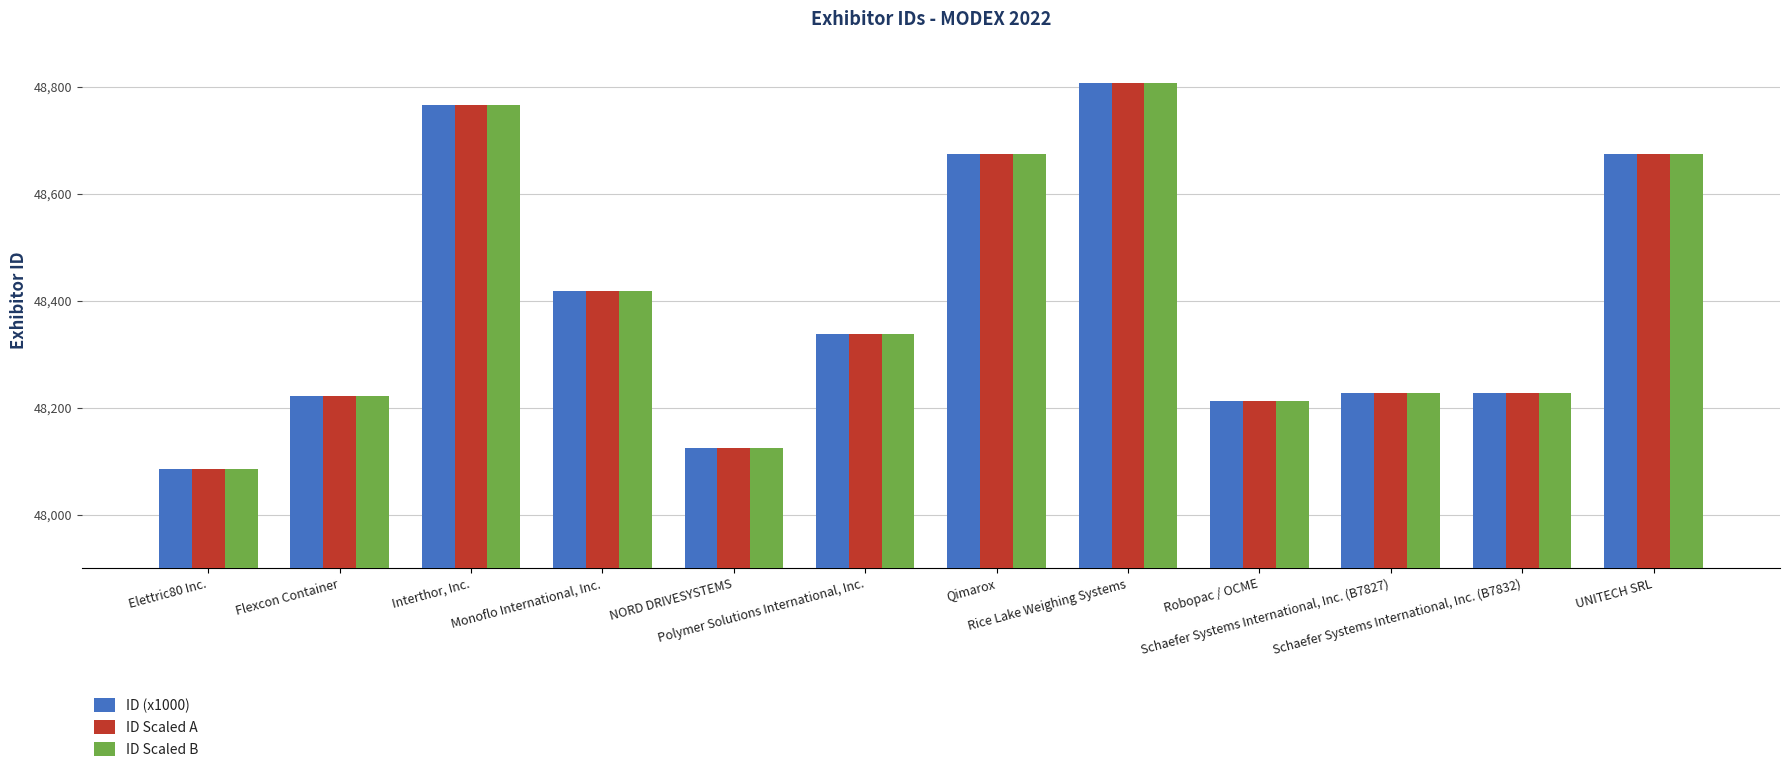

Are the bars grouped side by side (vs. stacked)?

Yes